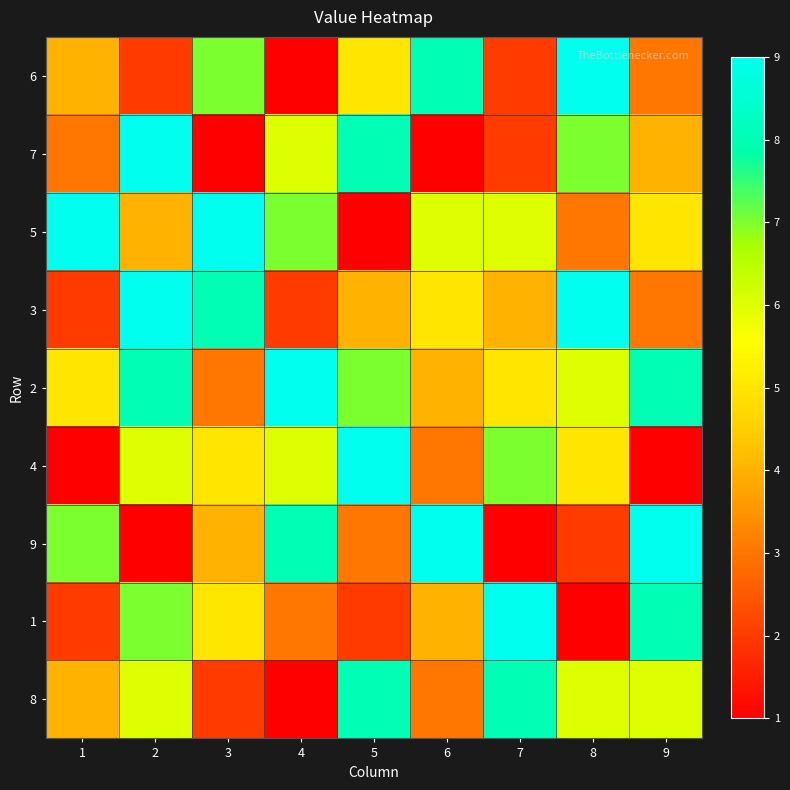

What is the total value across all series at 2?

52